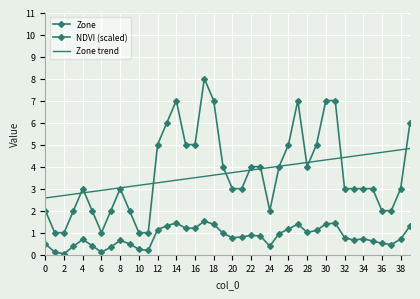

Reading right to left, transcribe all the data shown in this chart.

Zone: 6.0	3.0	2.0	2.0	3.0	3.0	3.0	3.0	7.0	7.0	5.0	4.0	7.0	5.0	4.0	2.0	4.0	4.0	3.0	3.0	4.0	7.0	8.0	5.0	5.0	7.0	6.0	5.0	1.0	1.0	2.0	3.0	2.0	1.0	2.0	3.0	2.0	1.0	1.0	2.0
NDVI (scaled): 1.3	0.7	0.5	0.5	0.6	0.7	0.7	0.8	1.4	1.4	1.1	1.0	1.4	1.2	1.0	0.4	0.9	0.9	0.8	0.8	1.0	1.4	1.5	1.2	1.2	1.4	1.3	1.1	0.2	0.2	0.5	0.7	0.3	0.1	0.4	0.7	0.4	0.0	0.1	0.5
Zone trend: 4.8	4.8	4.7	4.7	4.6	4.5	4.5	4.4	4.4	4.3	4.2	4.2	4.1	4.1	4.0	4.0	3.9	3.8	3.8	3.7	3.7	3.6	3.6	3.5	3.4	3.4	3.3	3.3	3.2	3.2	3.1	3.0	3.0	2.9	2.9	2.8	2.7	2.7	2.6	2.6